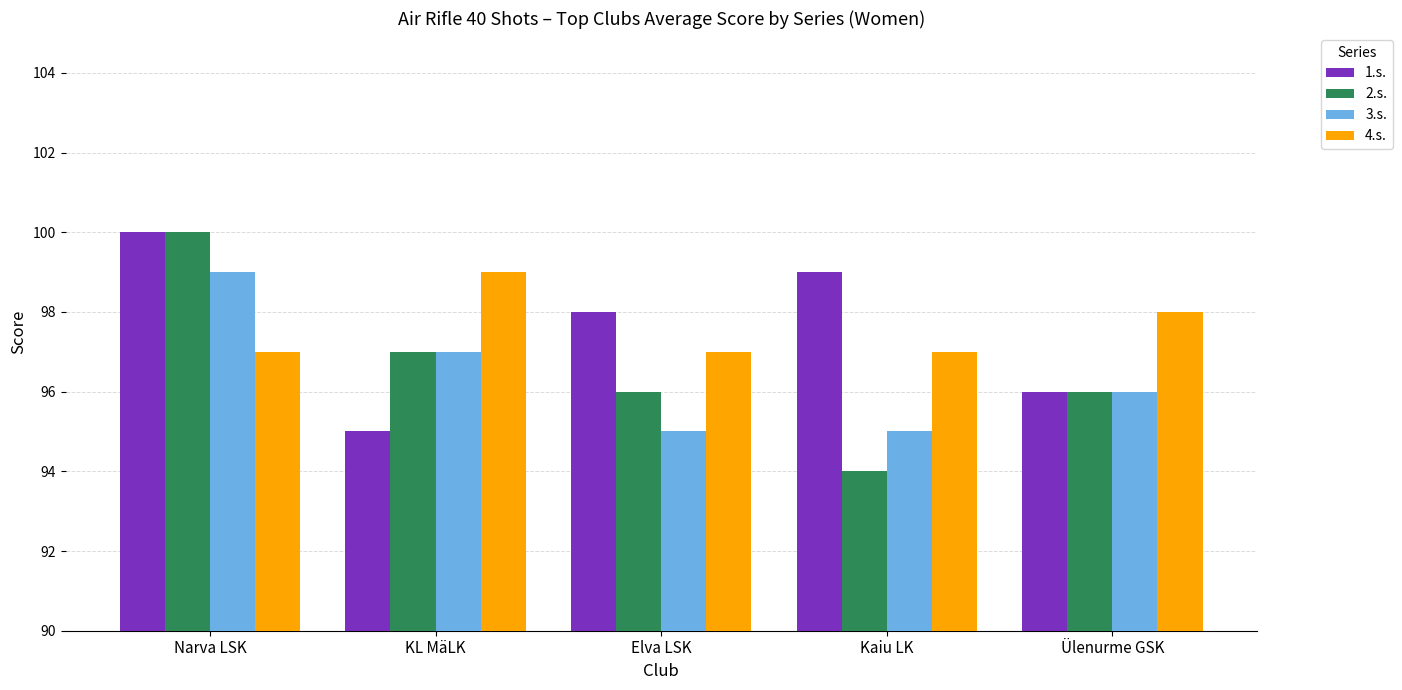

What is the difference between the second highest and minimum values in the 4.s. series?

1